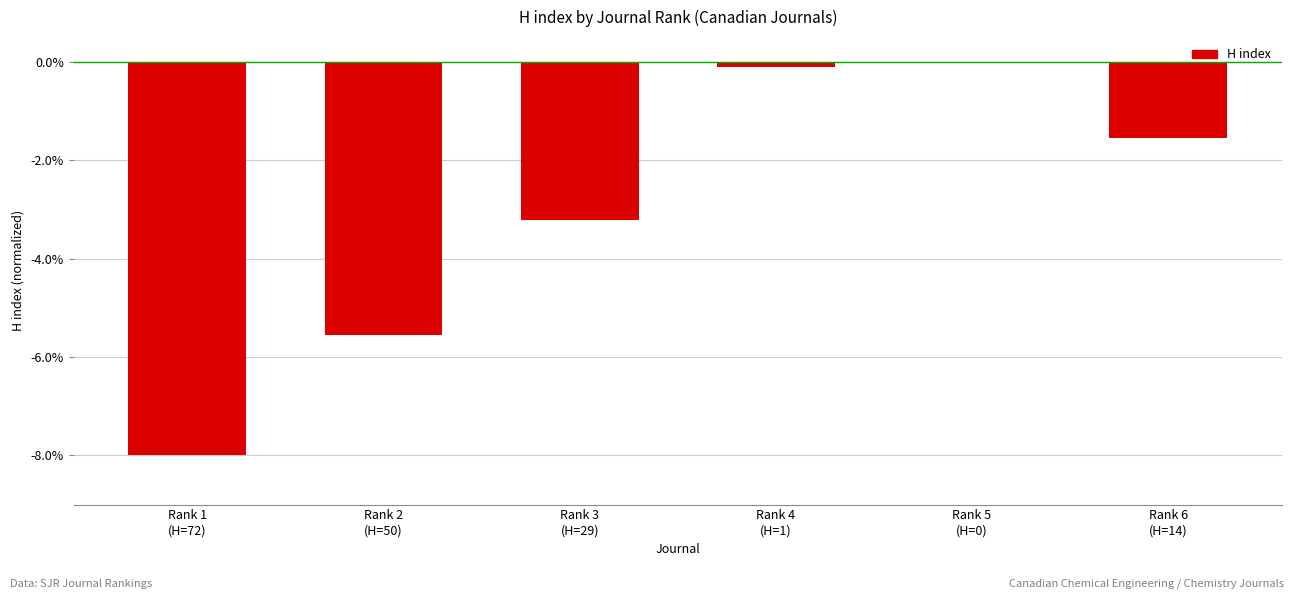

What is the approximate value at Rank 3
(H=29)?

-3.2